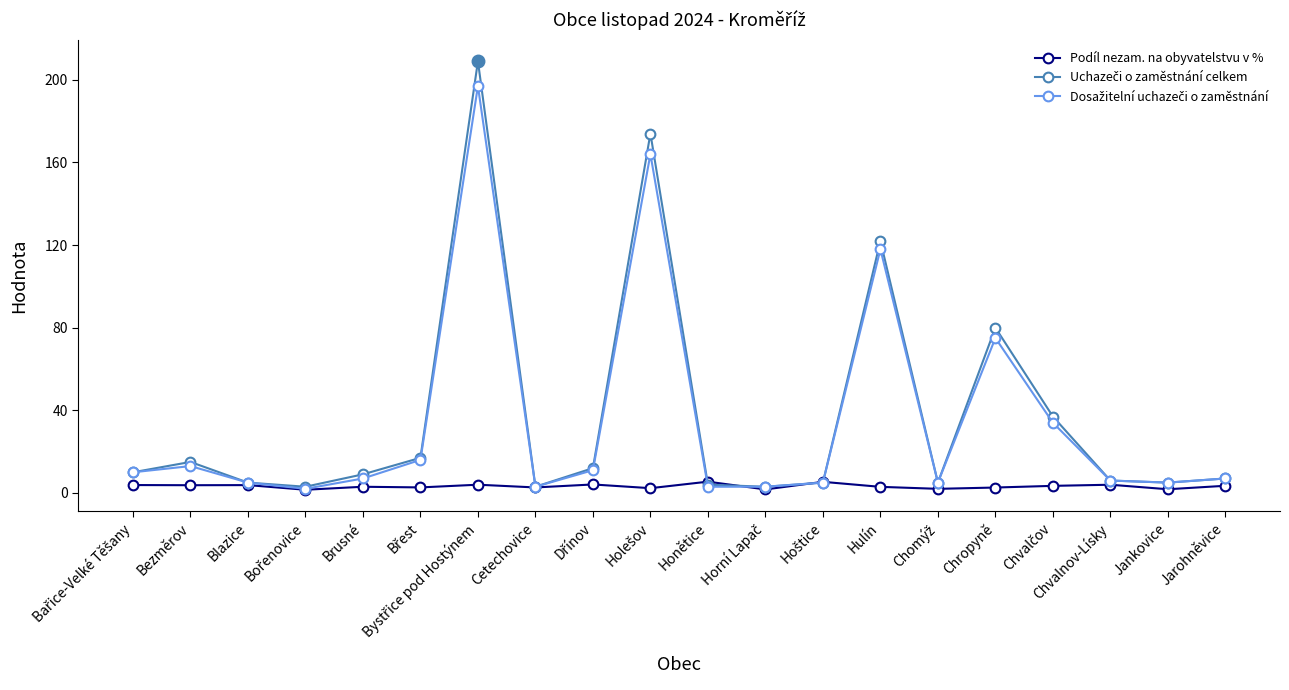

What is the maximum value shown in the chart?

209.0